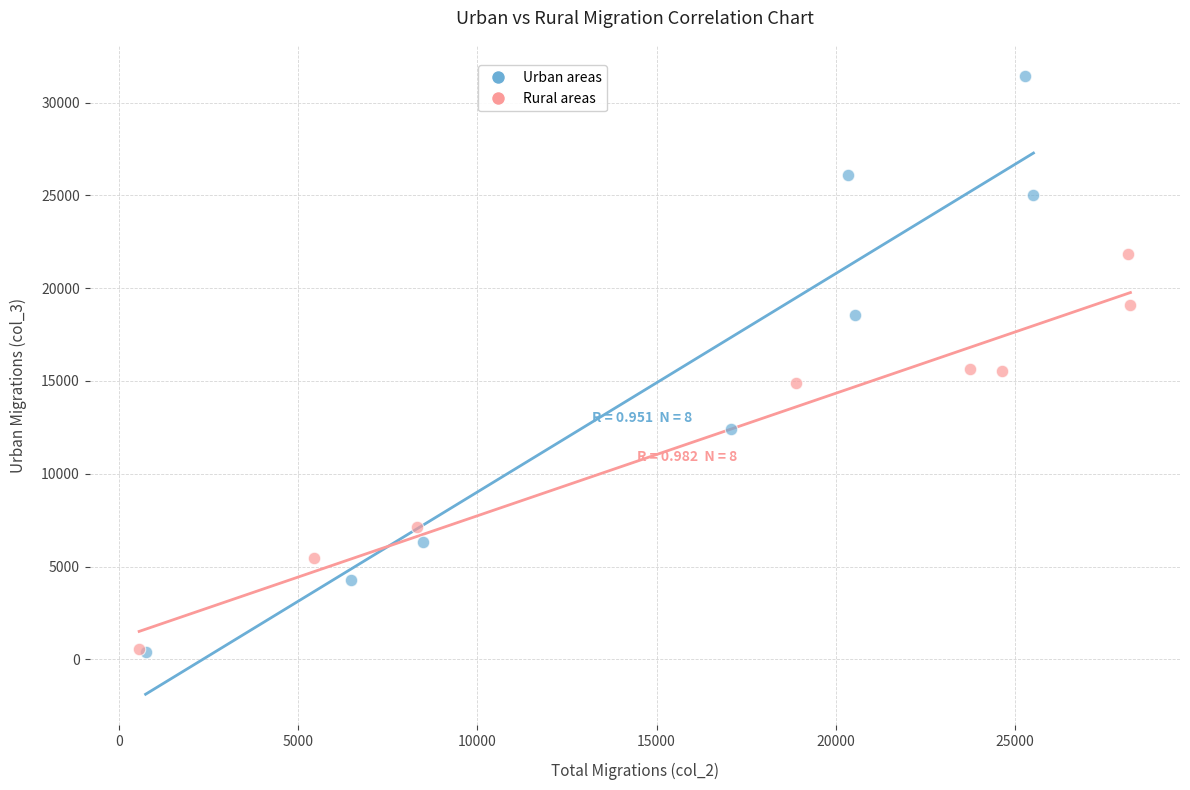

Which series has the largest Y range (max minus min)?

Urban areas